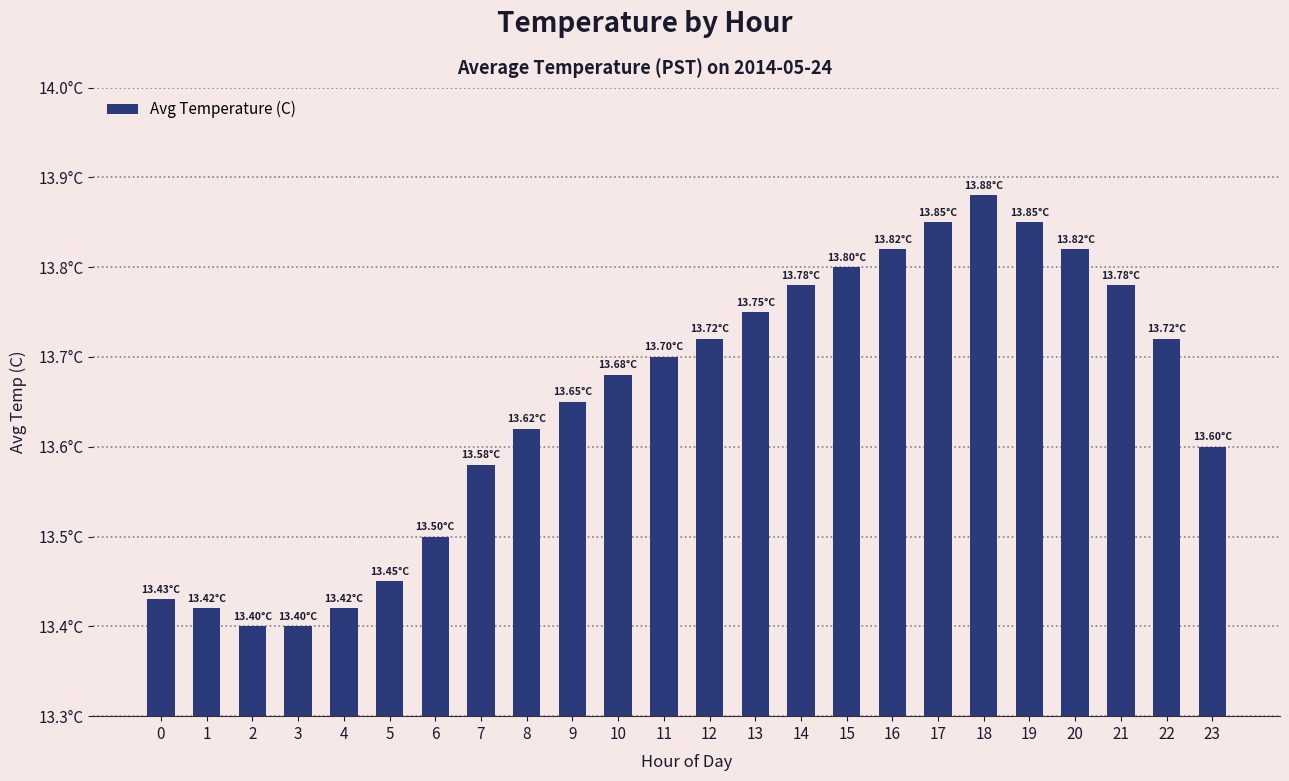

Are the bars horizontal?

No